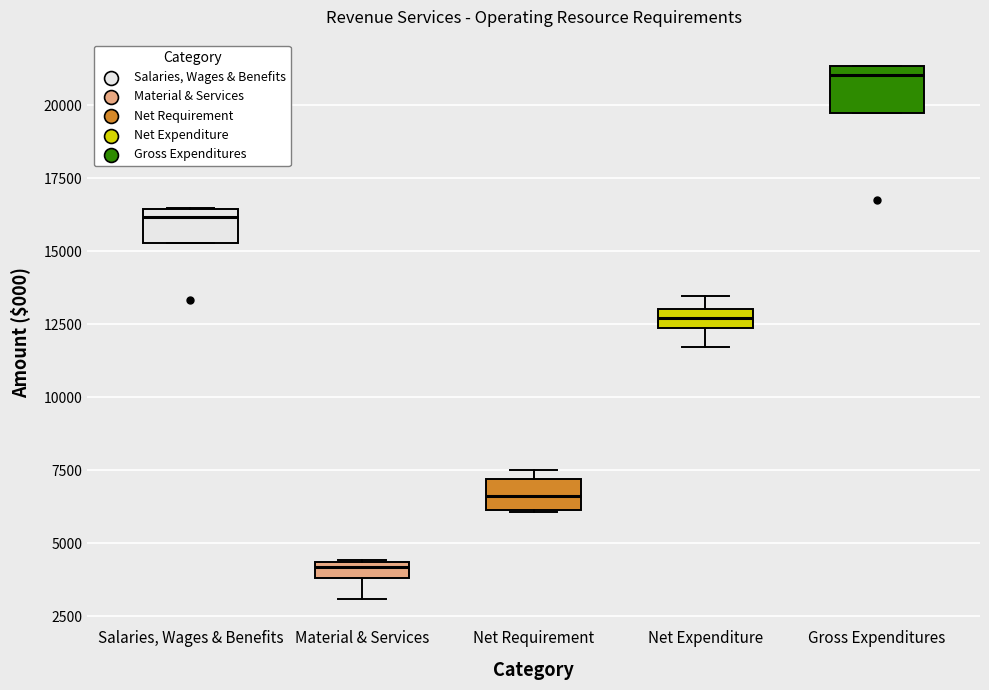

Which box has the lowest median line?

Material & Services